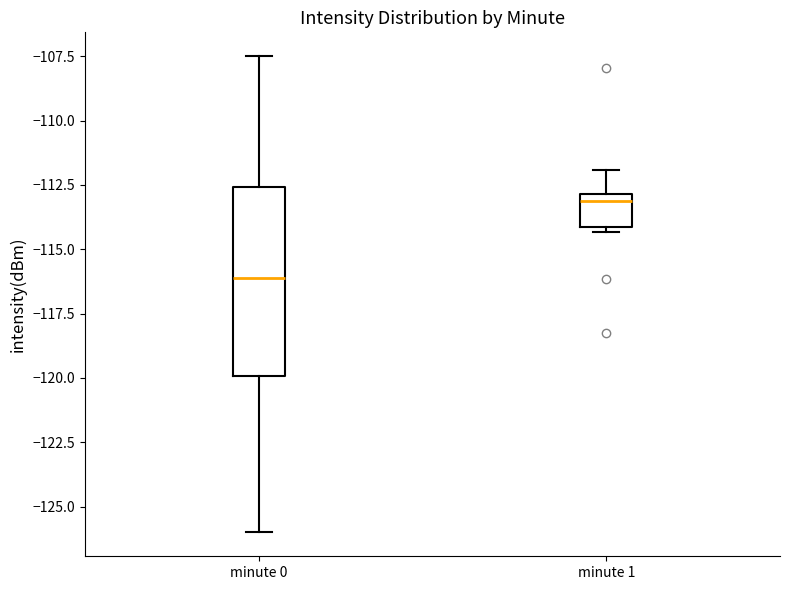

Reading left to right, read every box against the y-axis: the position of its median line, the range the box covers, and the ends of its whiskers. The values are not printed on the chart, so give them approximately, as read against the axis.

minute 0: median -116.0, box -120.0 to -112.5, whiskers -126.0 to -107.5
minute 1: median -113.0 (just below the box's upper edge), box -114.0 to -113.0, whiskers -114.5 to -112.0